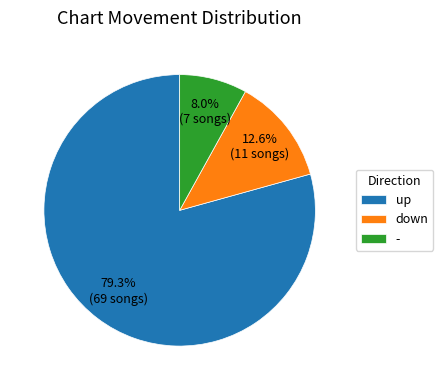

Is the sum of down and up greater than half?

Yes